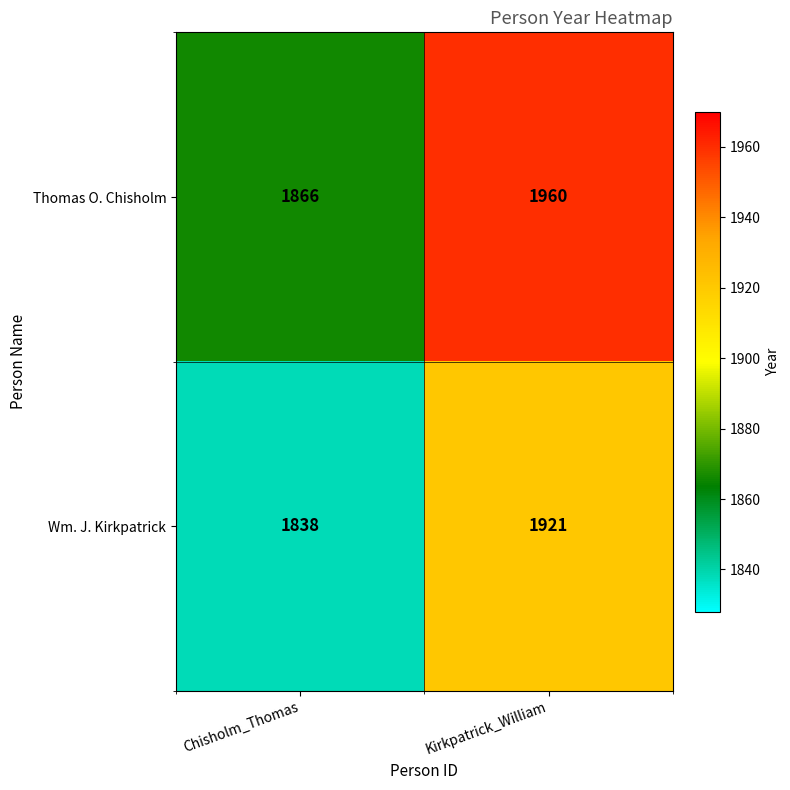

How many data points in Thomas O. Chisholm are less than 1960?

1